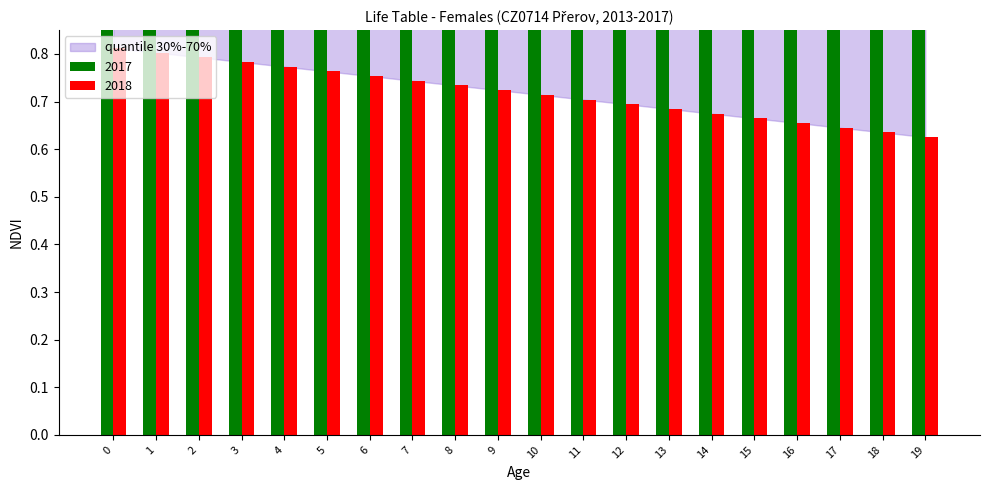

How many bars are there in each group?

2